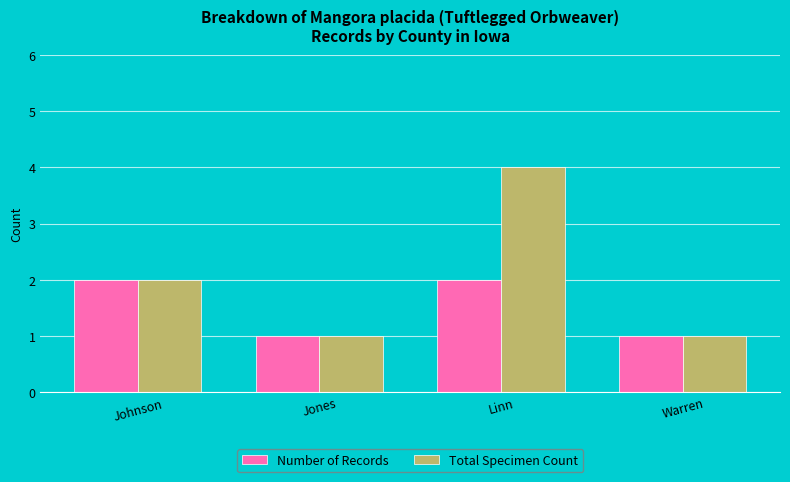

What is the difference between the highest and lowest values at Linn?

2